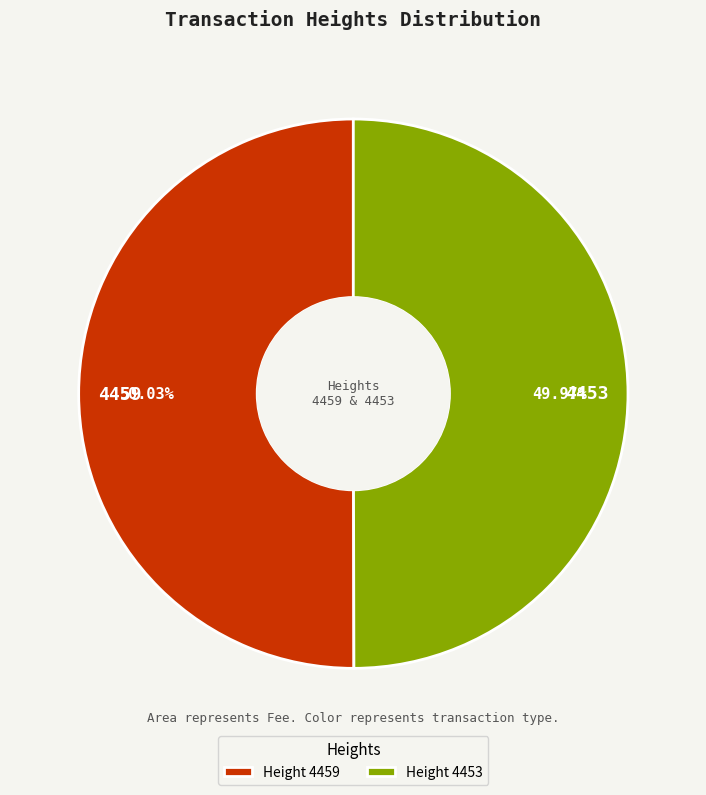

To the nearest percent, what is the average slice percentage?

50%